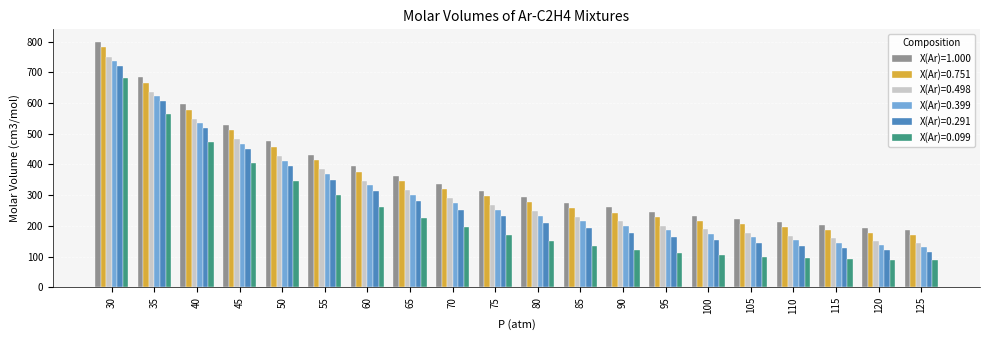

The X(Ar)=0.751 series shows 283.8 at 125. True or false?

False